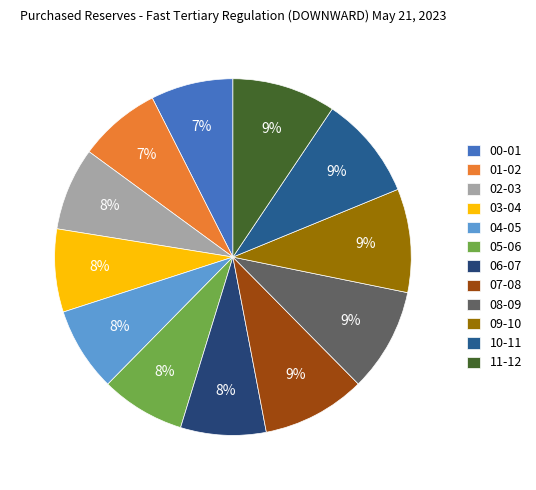

What is the smallest slice in the pie chart?

00-01